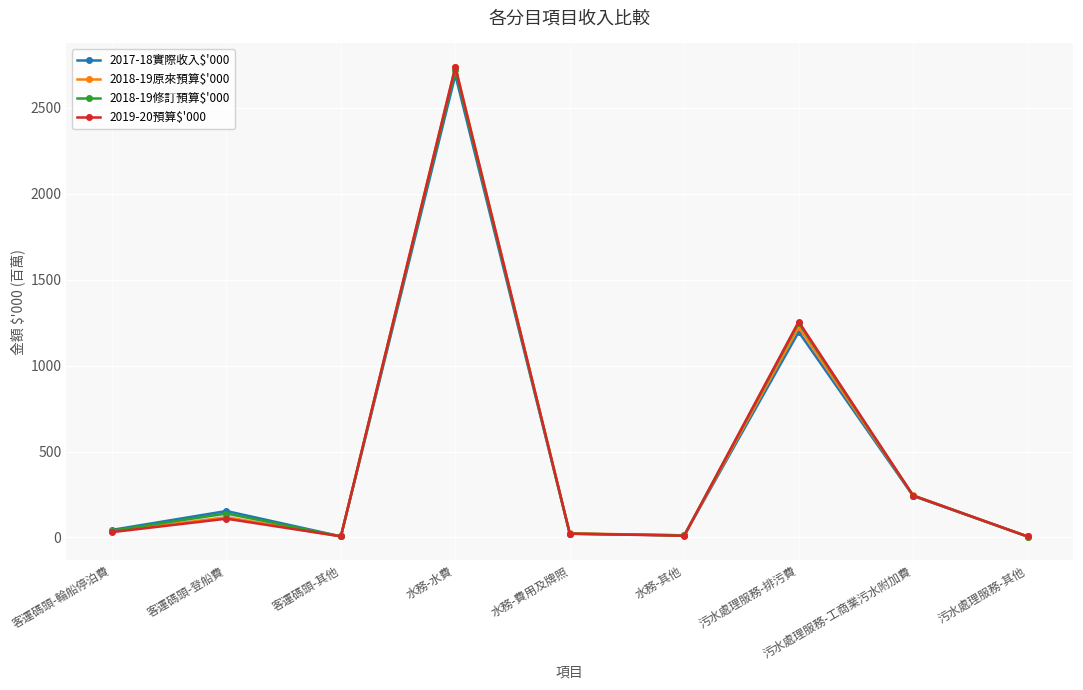

Which series changed the most between 客運碼頭-其他 and 污水處理服務-其他?

2018-19原來預算$'000